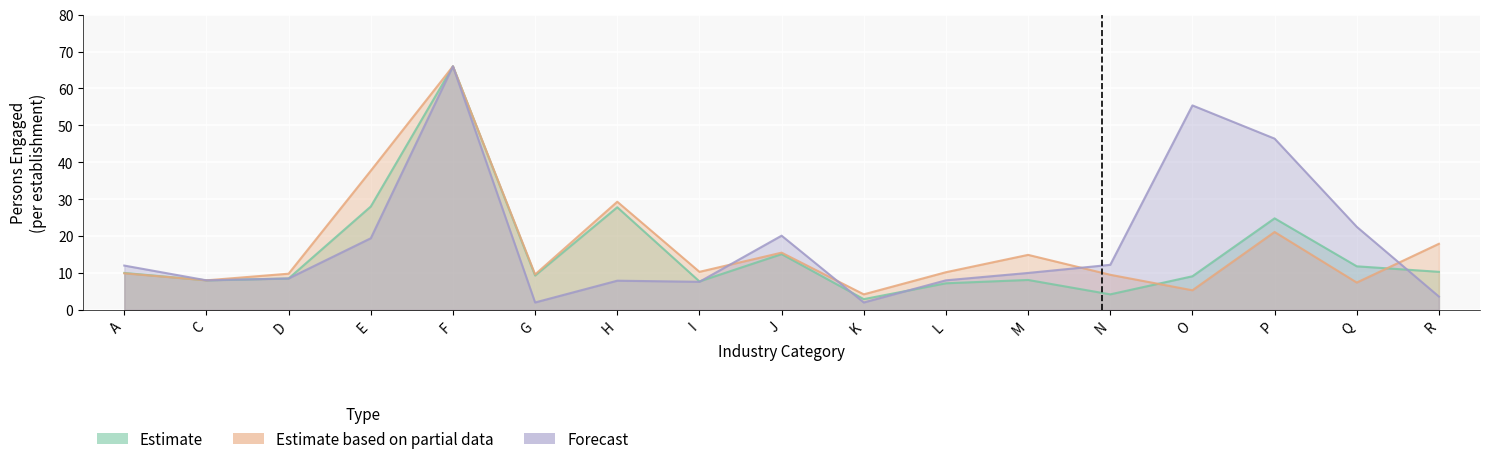

What are all the series names shown in the legend?

Estimate, Estimate based on partial data, Forecast